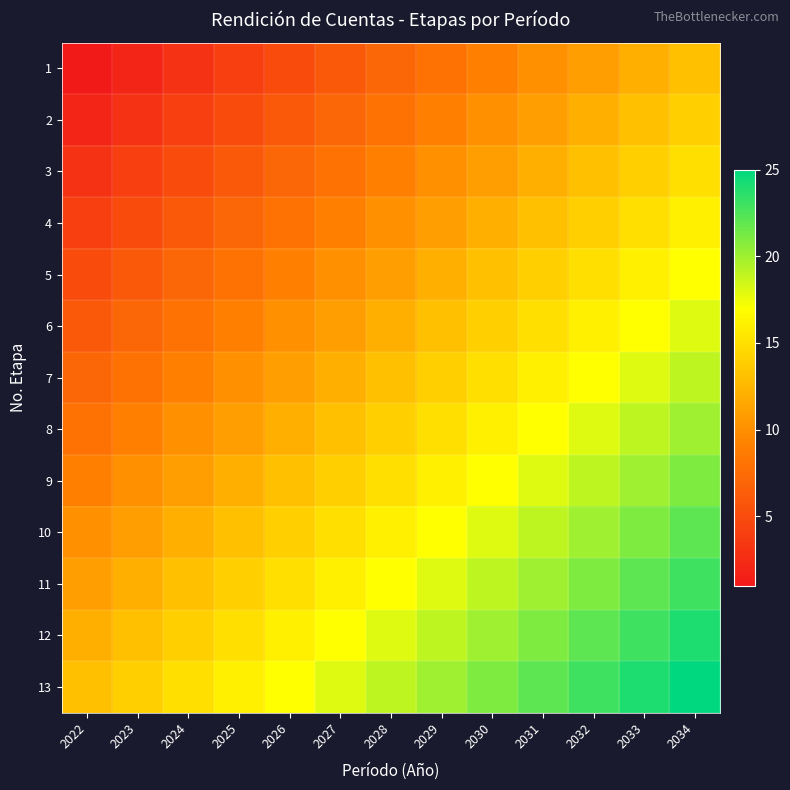

Reading left to right, extract all data points from this chart.

1: 2022=1	2023=2	2024=3	2025=4	2026=5	2027=6	2028=7	2029=8	2030=9	2031=10	2032=11	2033=12	2034=13
2: 2022=2	2023=3	2024=4	2025=5	2026=6	2027=7	2028=8	2029=9	2030=10	2031=11	2032=12	2033=13	2034=14
3: 2022=3	2023=4	2024=5	2025=6	2026=7	2027=8	2028=9	2029=10	2030=11	2031=12	2032=13	2033=14	2034=15
4: 2022=4	2023=5	2024=6	2025=7	2026=8	2027=9	2028=10	2029=11	2030=12	2031=13	2032=14	2033=15	2034=16
5: 2022=5	2023=6	2024=7	2025=8	2026=9	2027=10	2028=11	2029=12	2030=13	2031=14	2032=15	2033=16	2034=17
6: 2022=6	2023=7	2024=8	2025=9	2026=10	2027=11	2028=12	2029=13	2030=14	2031=15	2032=16	2033=17	2034=18
7: 2022=7	2023=8	2024=9	2025=10	2026=11	2027=12	2028=13	2029=14	2030=15	2031=16	2032=17	2033=18	2034=19
8: 2022=8	2023=9	2024=10	2025=11	2026=12	2027=13	2028=14	2029=15	2030=16	2031=17	2032=18	2033=19	2034=20
9: 2022=9	2023=10	2024=11	2025=12	2026=13	2027=14	2028=15	2029=16	2030=17	2031=18	2032=19	2033=20	2034=21
10: 2022=10	2023=11	2024=12	2025=13	2026=14	2027=15	2028=16	2029=17	2030=18	2031=19	2032=20	2033=21	2034=22
11: 2022=11	2023=12	2024=13	2025=14	2026=15	2027=16	2028=17	2029=18	2030=19	2031=20	2032=21	2033=22	2034=23
12: 2022=12	2023=13	2024=14	2025=15	2026=16	2027=17	2028=18	2029=19	2030=20	2031=21	2032=22	2033=23	2034=24
13: 2022=13	2023=14	2024=15	2025=16	2026=17	2027=18	2028=19	2029=20	2030=21	2031=22	2032=23	2033=24	2034=25